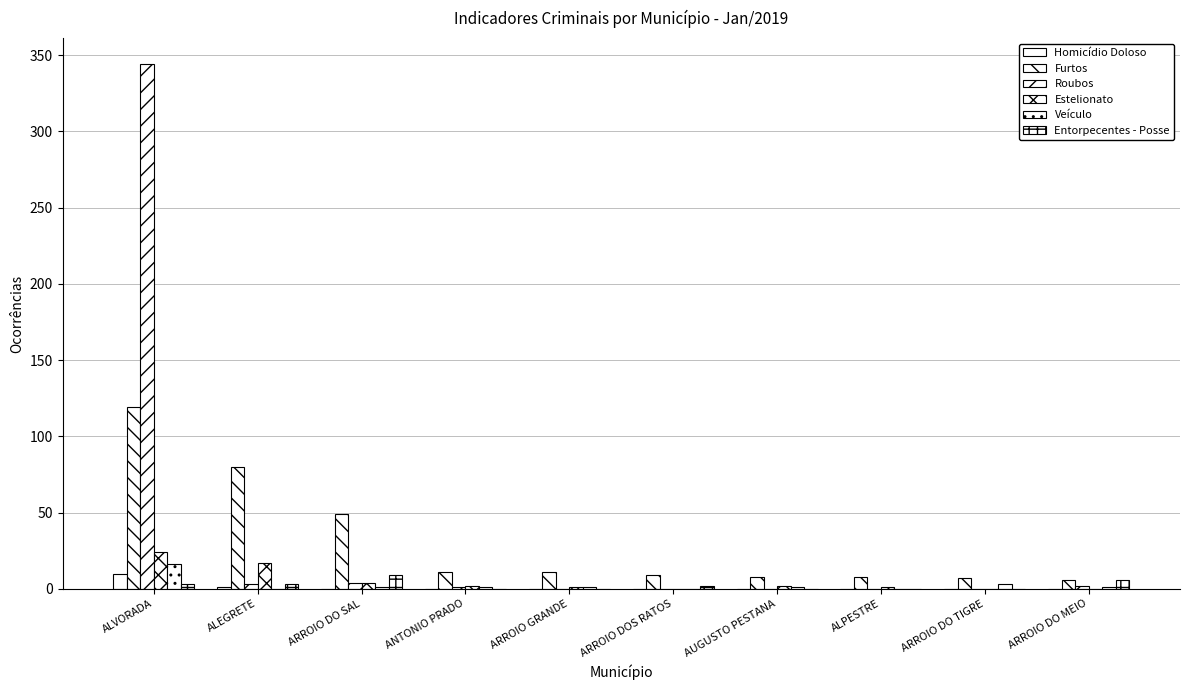

Does the chart contain stacked bars?

No